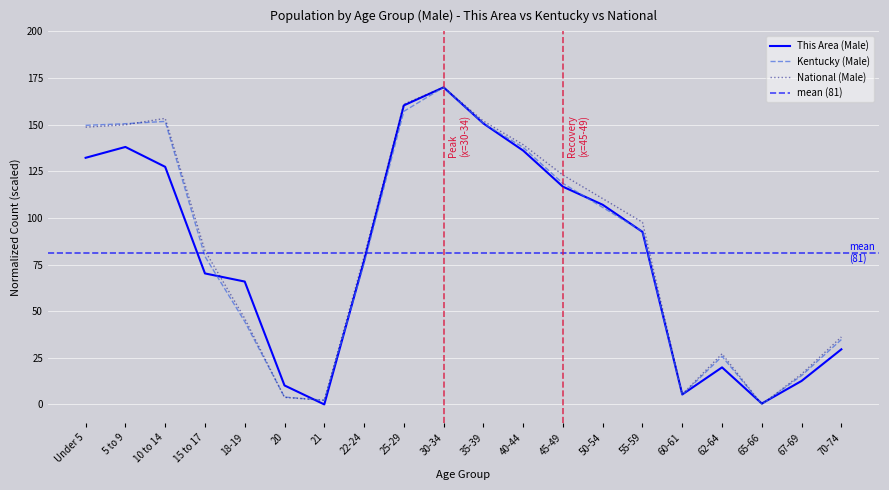

List the labels in order of Kentucky (Male) value, largest first.

30-34, 25-29, 10 to 14, 35-39, 5 to 9, Under 5, 40-44, 45-49, 50-54, 55-59, 15 to 17, 22-24, 18-19, 70-74, 62-64, 67-69, 60-61, 20, 21, 65-66